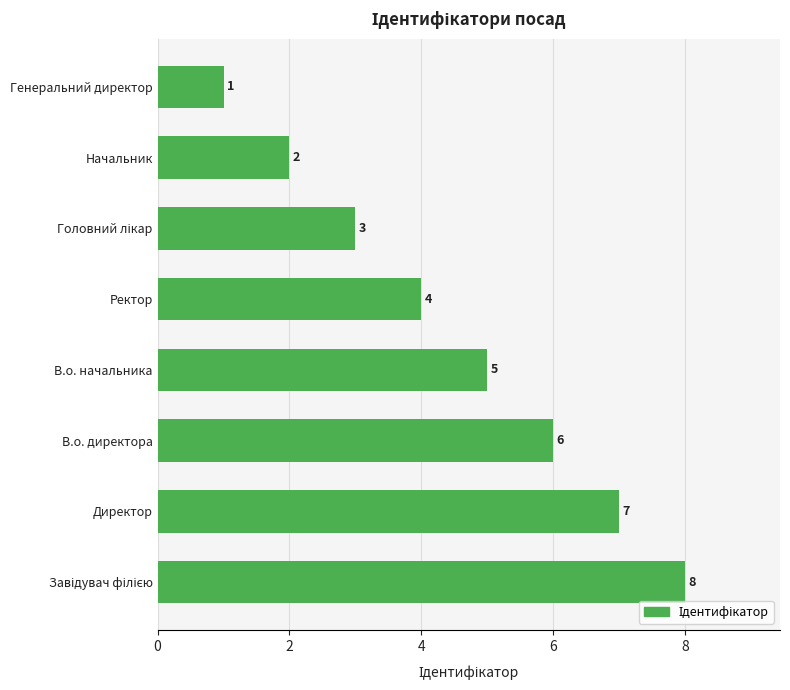

Is it true that the value at Генеральний директор is 1?

True